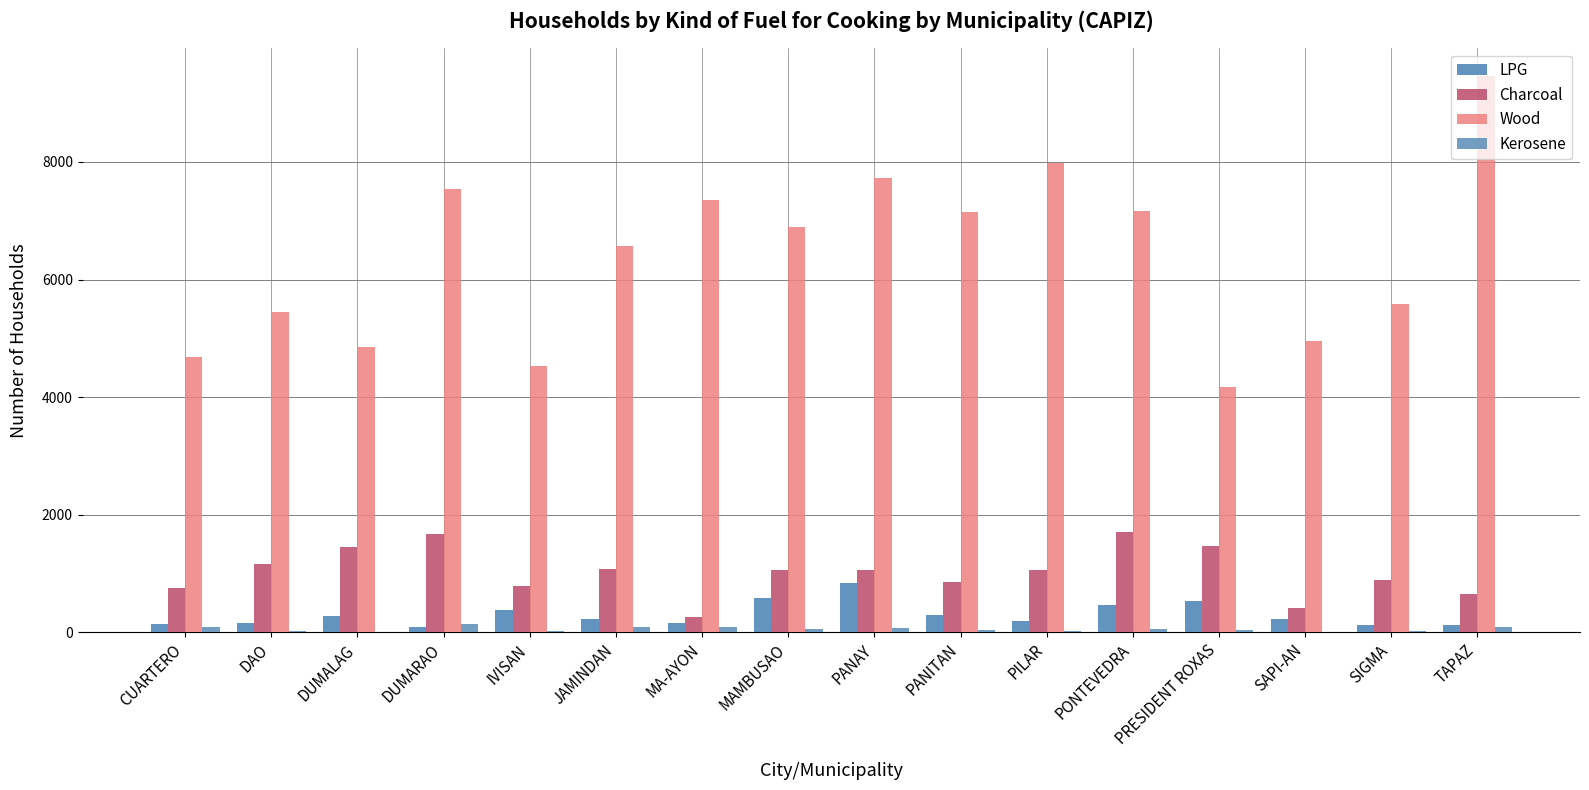

Rank the series by their maximum value, from highest to lowest.

Wood, Charcoal, LPG, Kerosene